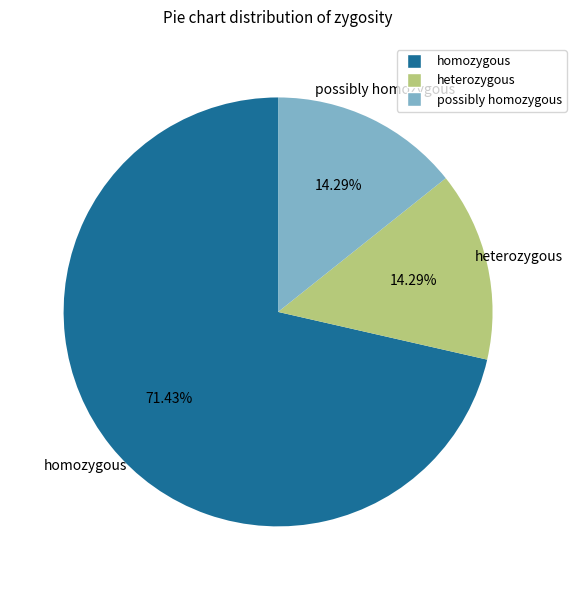

Does any single category account for the majority?

Yes